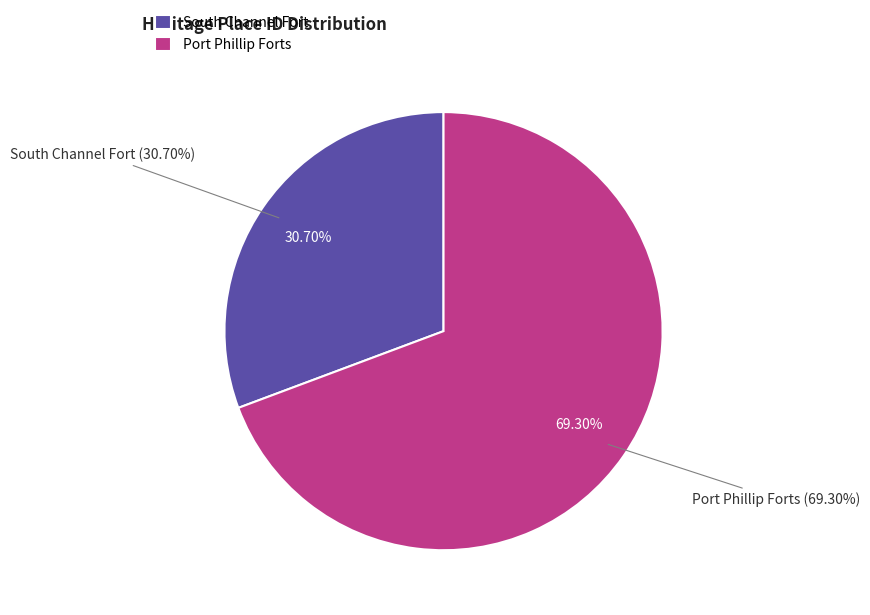

Which slice represents more than half of the pie?

Port Phillip Forts